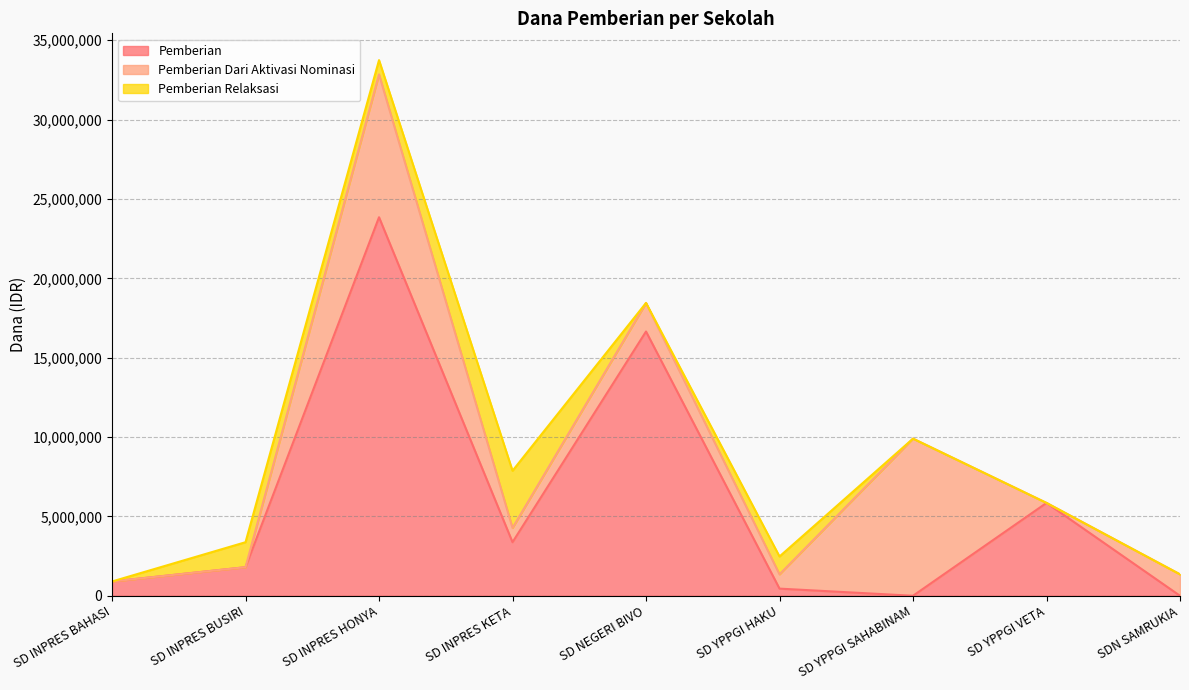

What are all the series names shown in the legend?

Pemberian, Pemberian Dari Aktivasi Nominasi, Pemberian Relaksasi